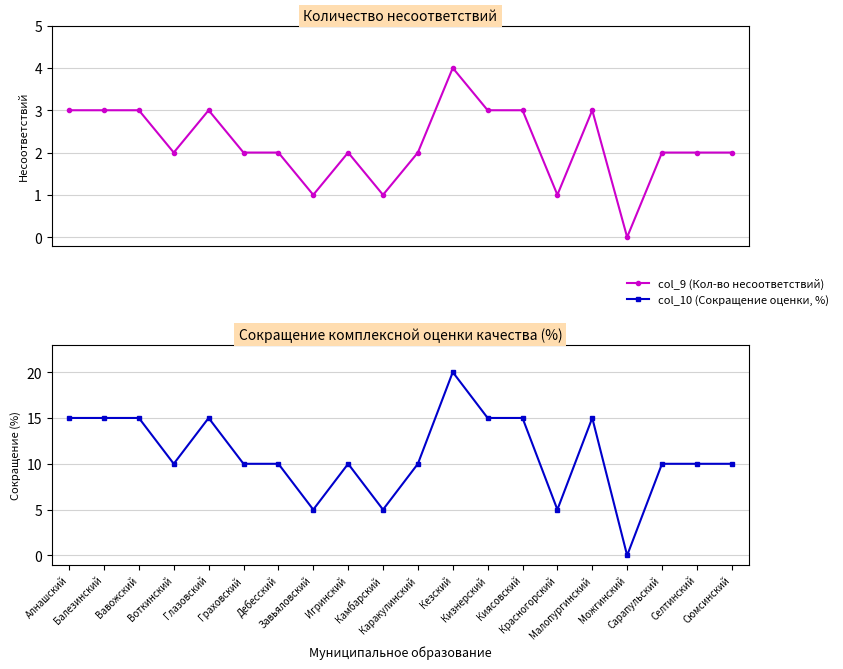

What position from the right is Красногорский?

6